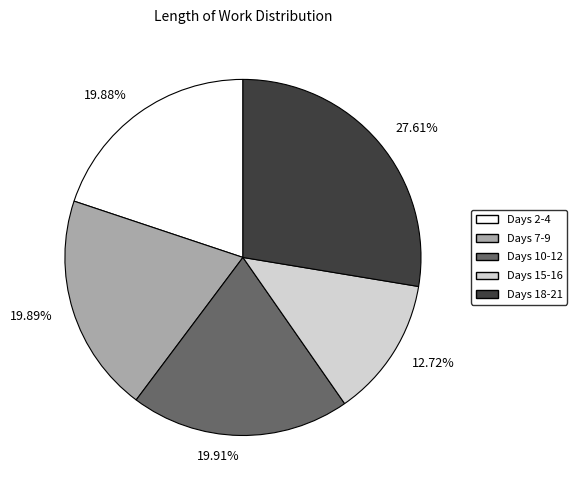

To the nearest percent, what is the average slice percentage?

20%